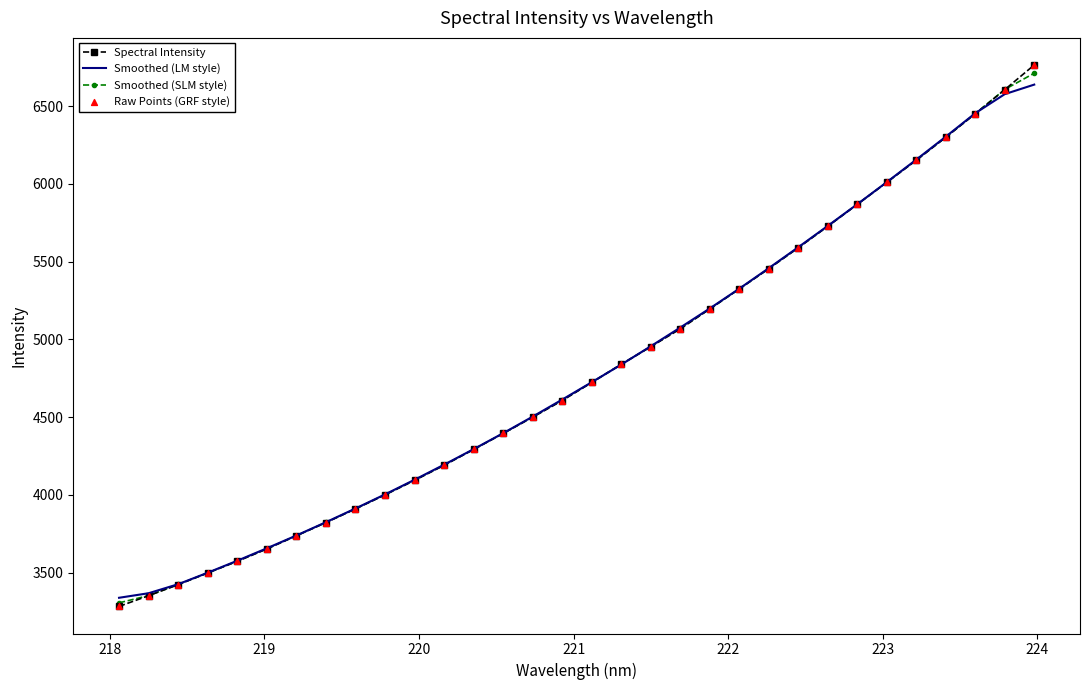

Which series has the widest spread of values?

Spectral Intensity